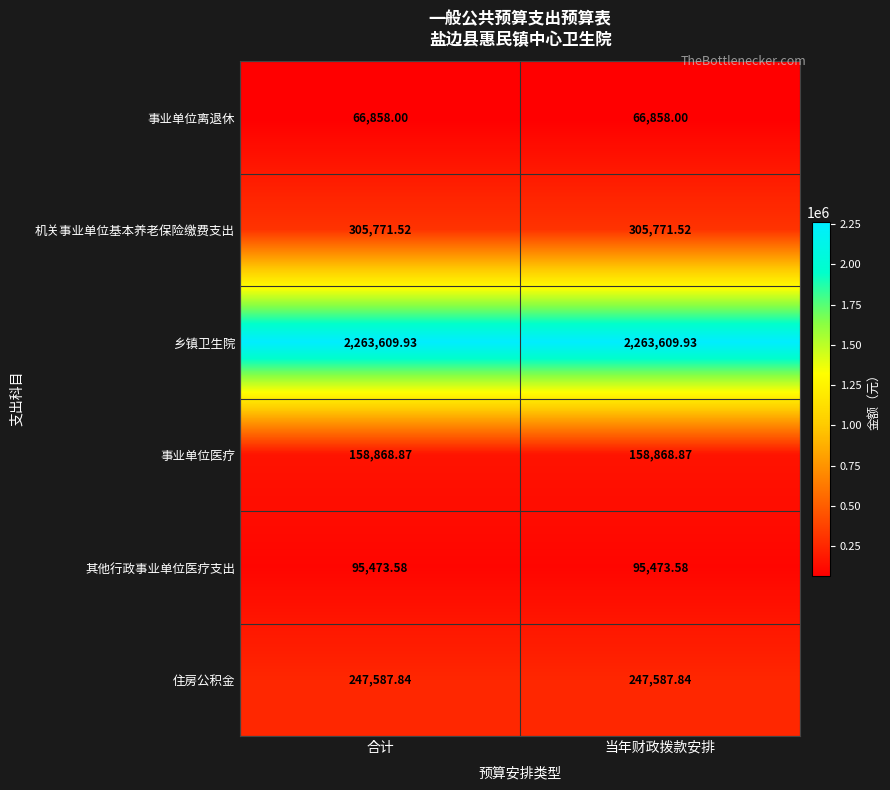

List the series in order of their peak value, highest first.

乡镇卫生院, 机关事业单位基本养老保险缴费支出, 住房公积金, 事业单位医疗, 其他行政事业单位医疗支出, 事业单位离退休